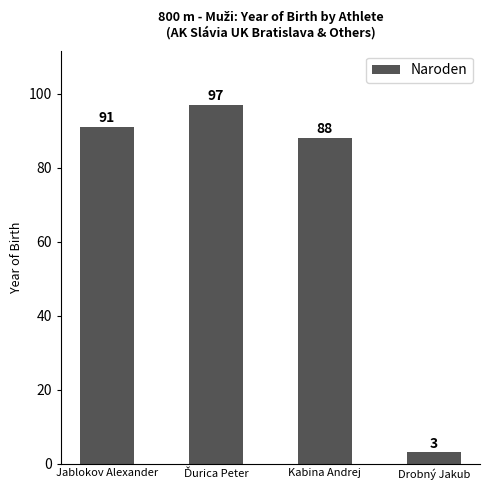

What position from the left is Kabina Andrej?

3